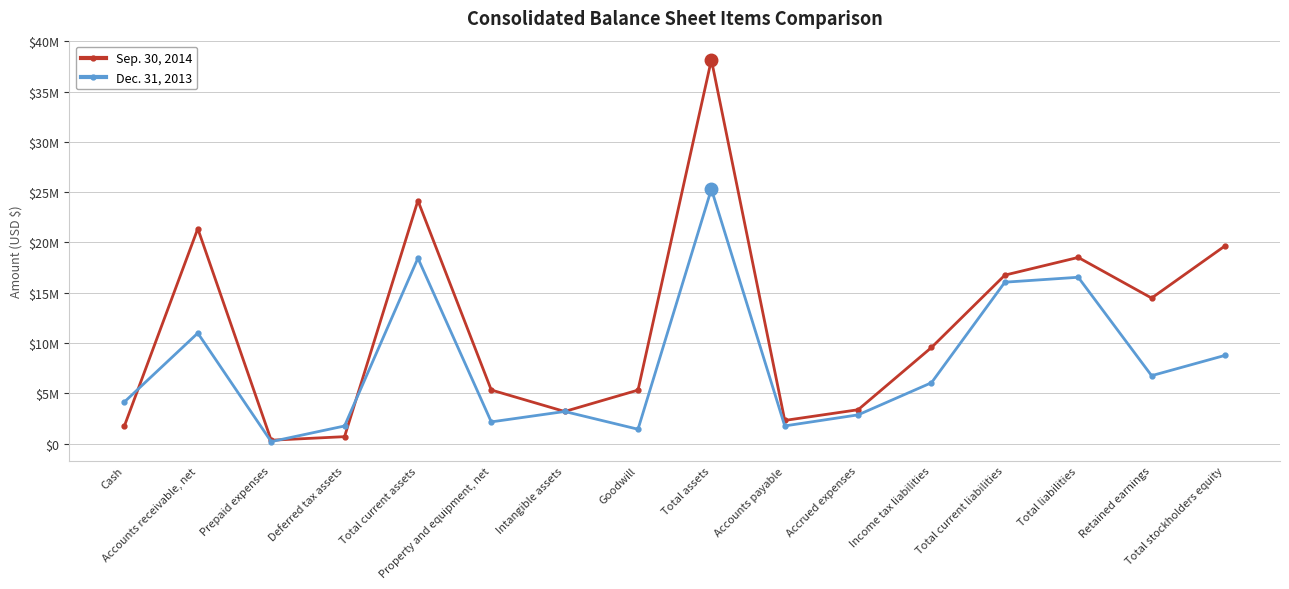

True or false: Sep. 30, 2014 has a value of 36763632 at Total current assets.

False